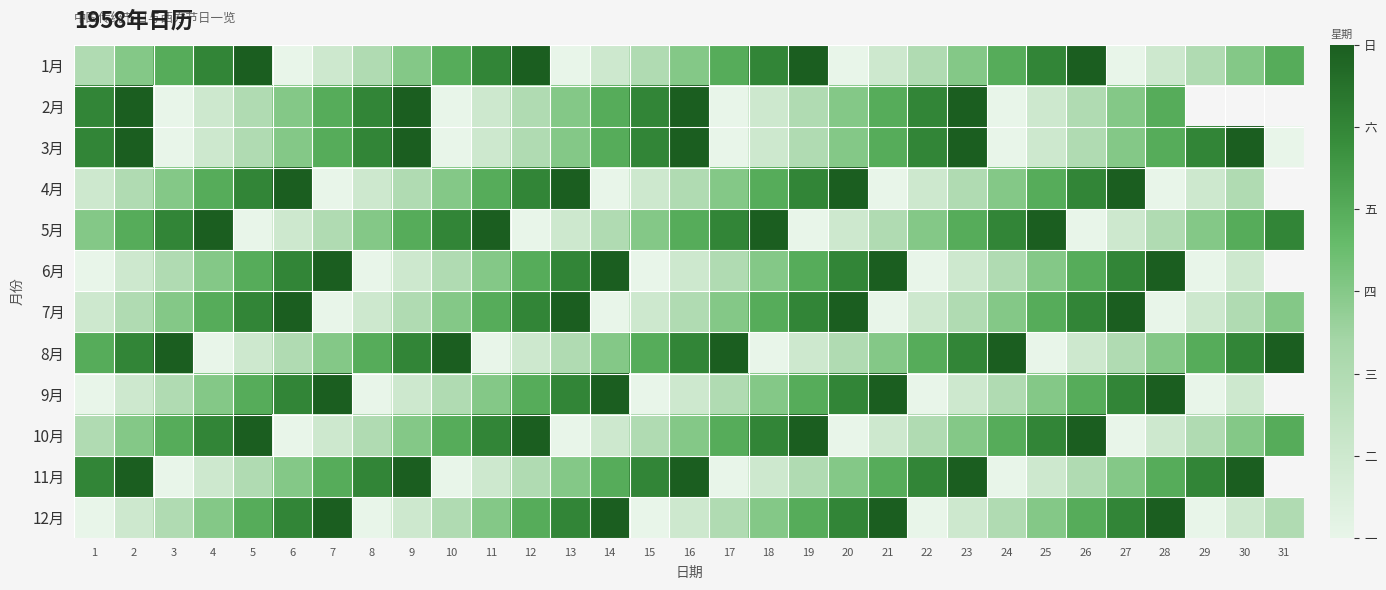

How many 7月 values are between 2 and 6?

23